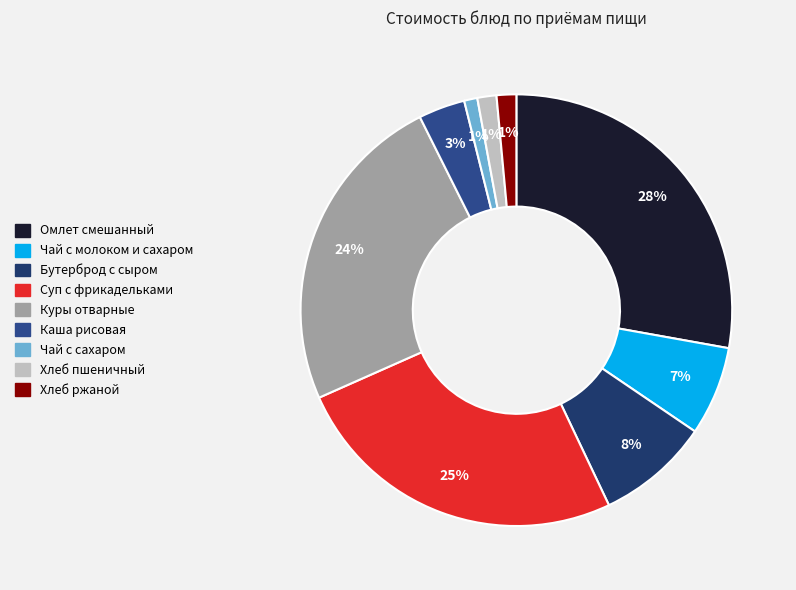

To the nearest percent, what is the difference between the largest and smallest slice percentages?

27%